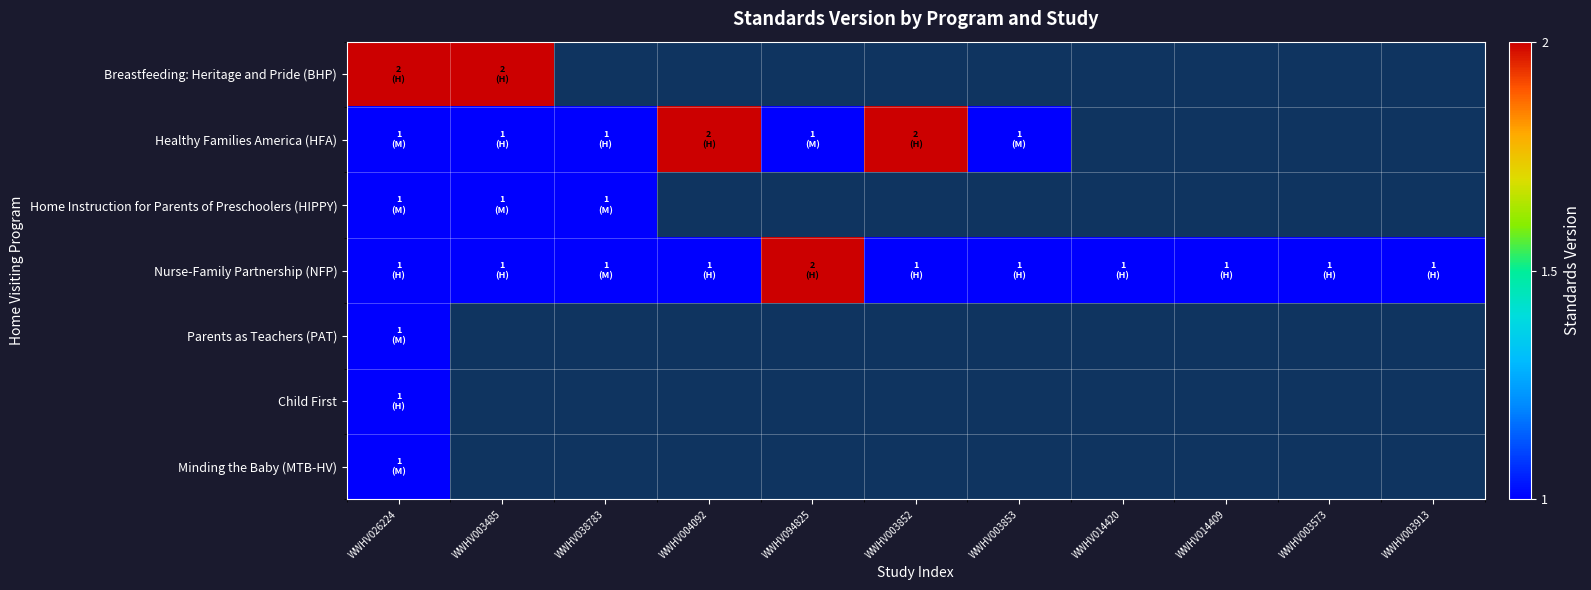

What is the greatest value displayed?

2.0